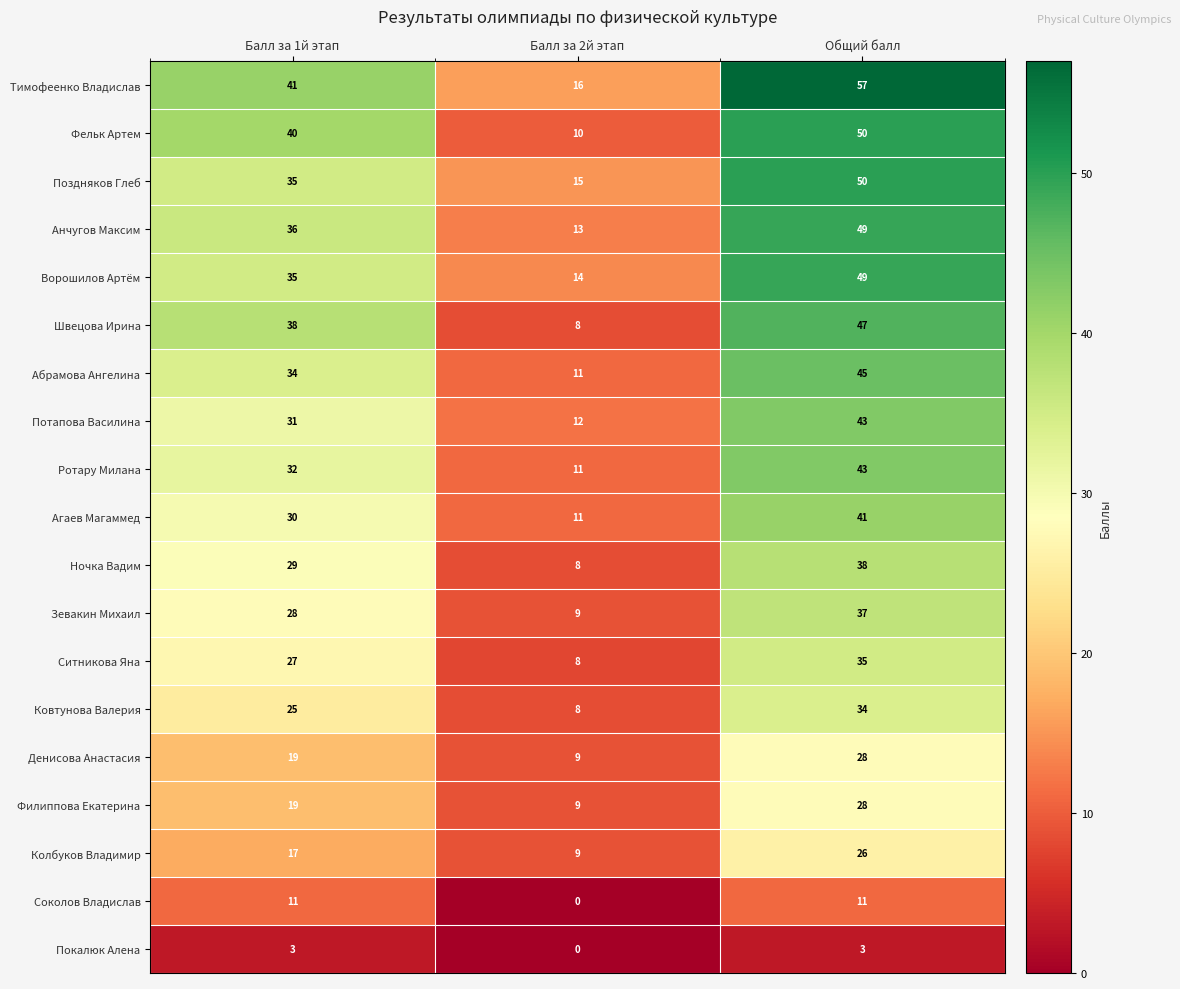

List the labels in order of Поздняков Глеб value, largest first.

Общий балл, Балл за 1й этап, Балл за 2й этап